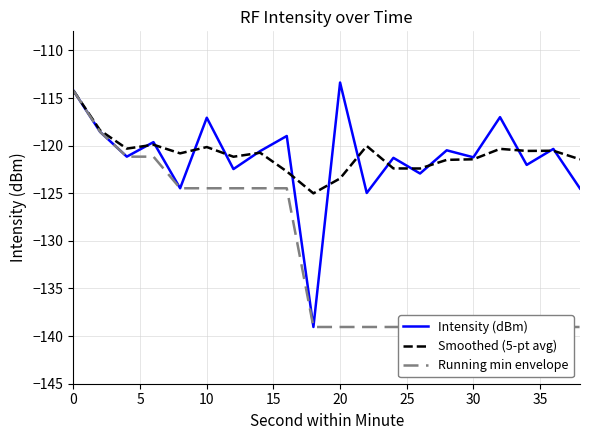

Is it true that Smoothed (5-pt avg) equals -206.8 at 20?

False